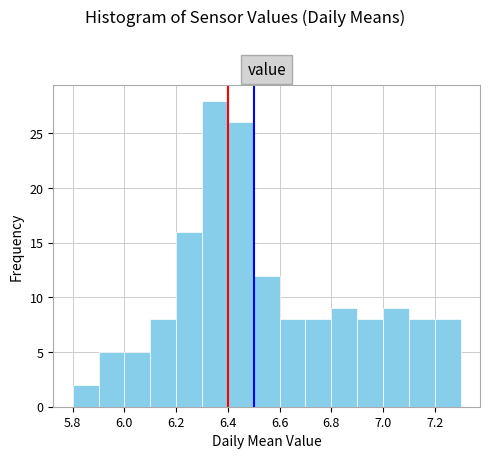

How tall is the bar that spans 6.0 to 6.1 on the x-axis? The values are not printed on the chart, so give them approximately, as read against the axis.

5